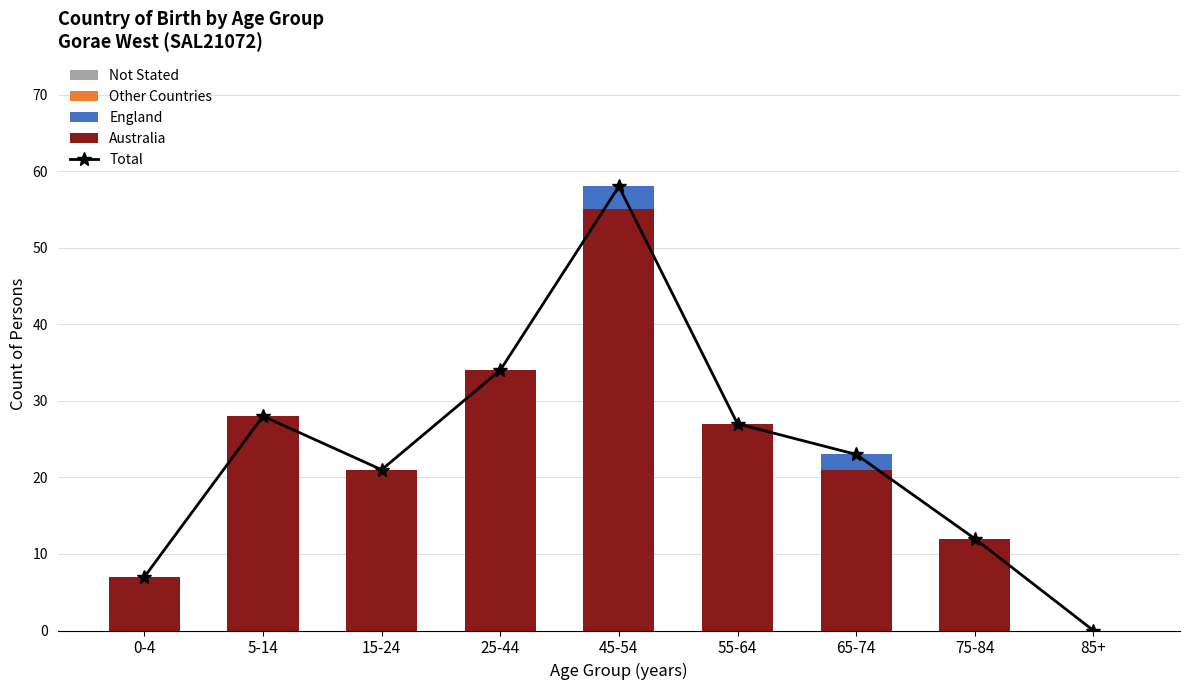

What is the maximum value for Australia?

55